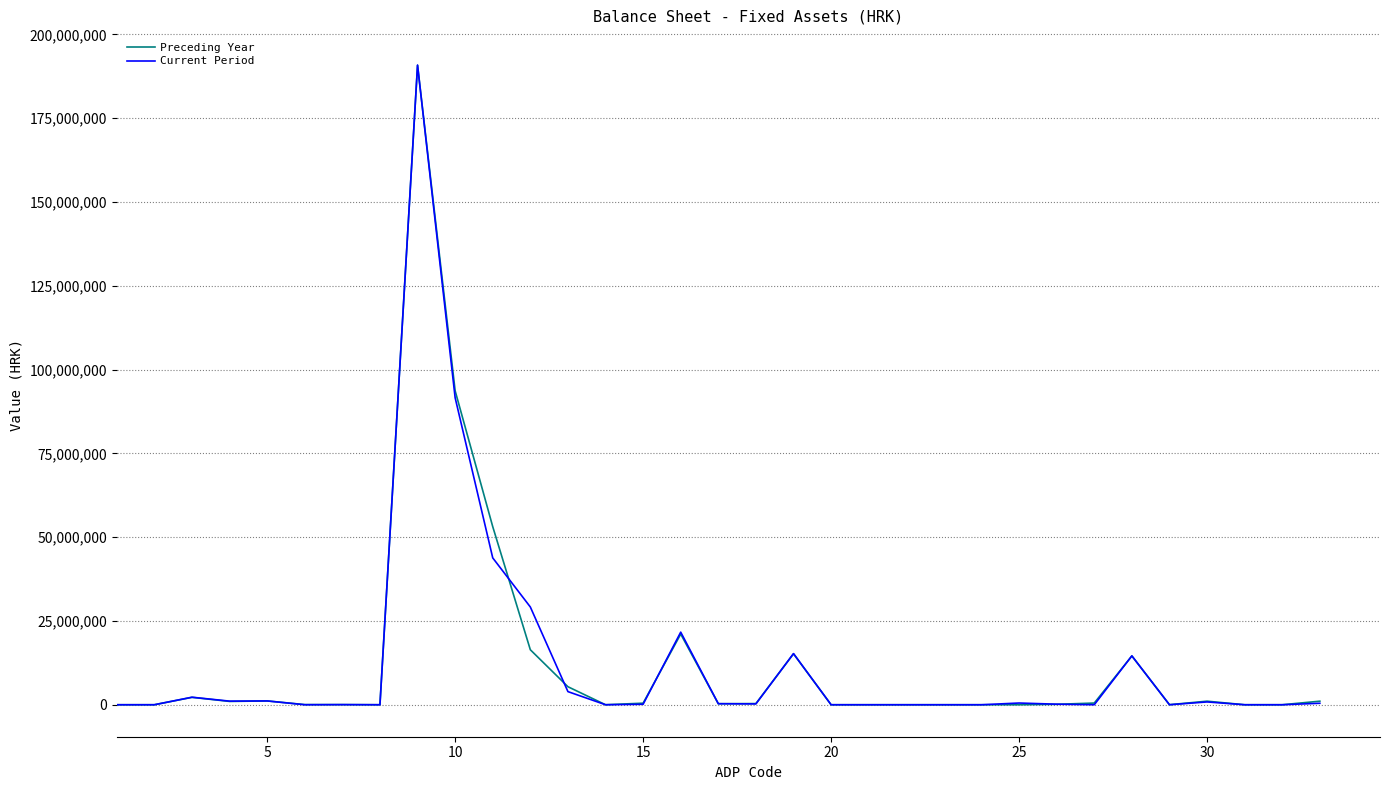

Which series has the largest range (max minus min)?

Current Period